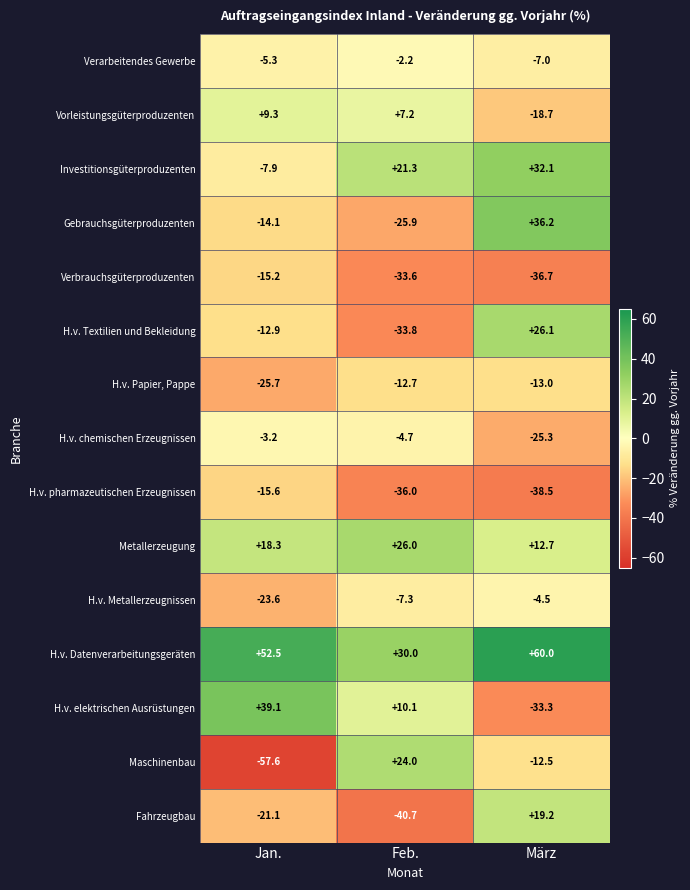

What is the smallest value displayed?

-57.6